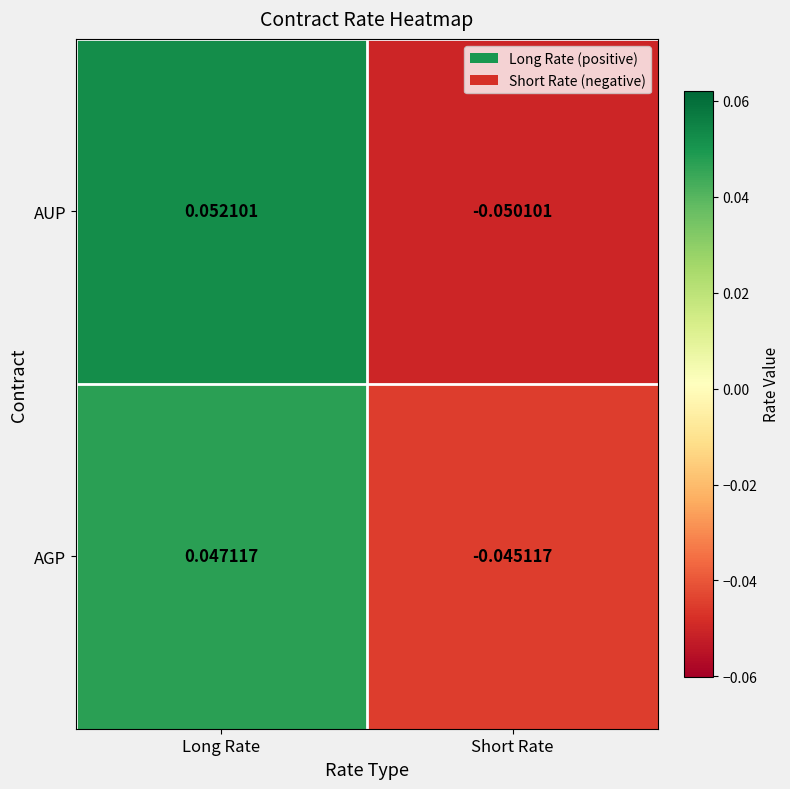

At which category does the chart reach its minimum across all series?

Short Rate